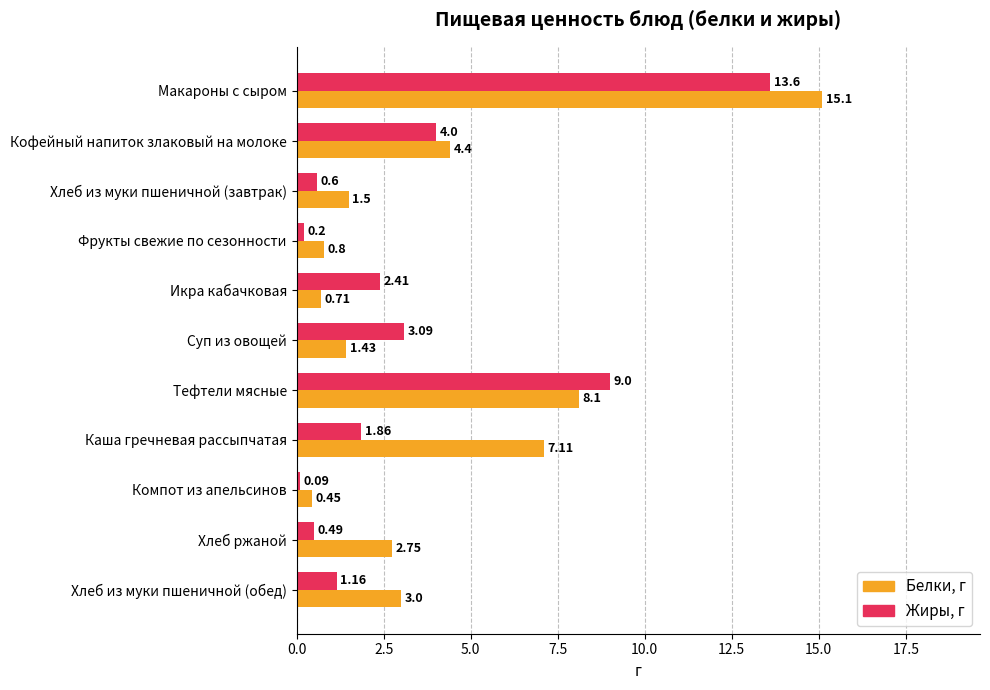

List the series in order of their peak value, lowest first.

Жиры, г, Белки, г